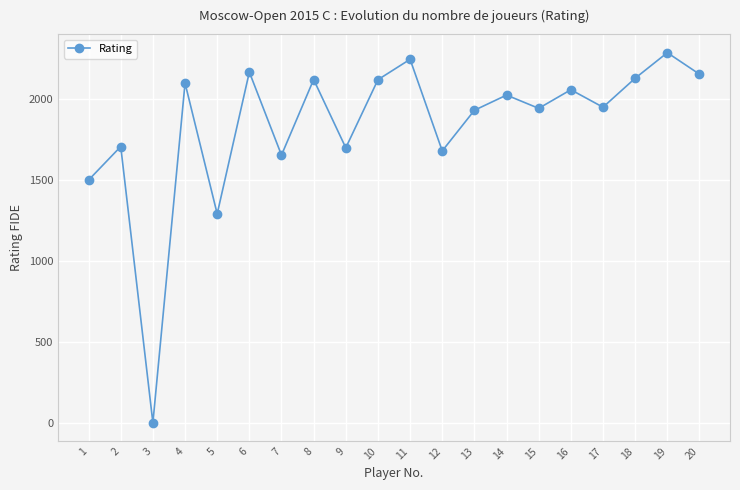

How many interior local peaks (higher than both neighbors) does the data have?

8